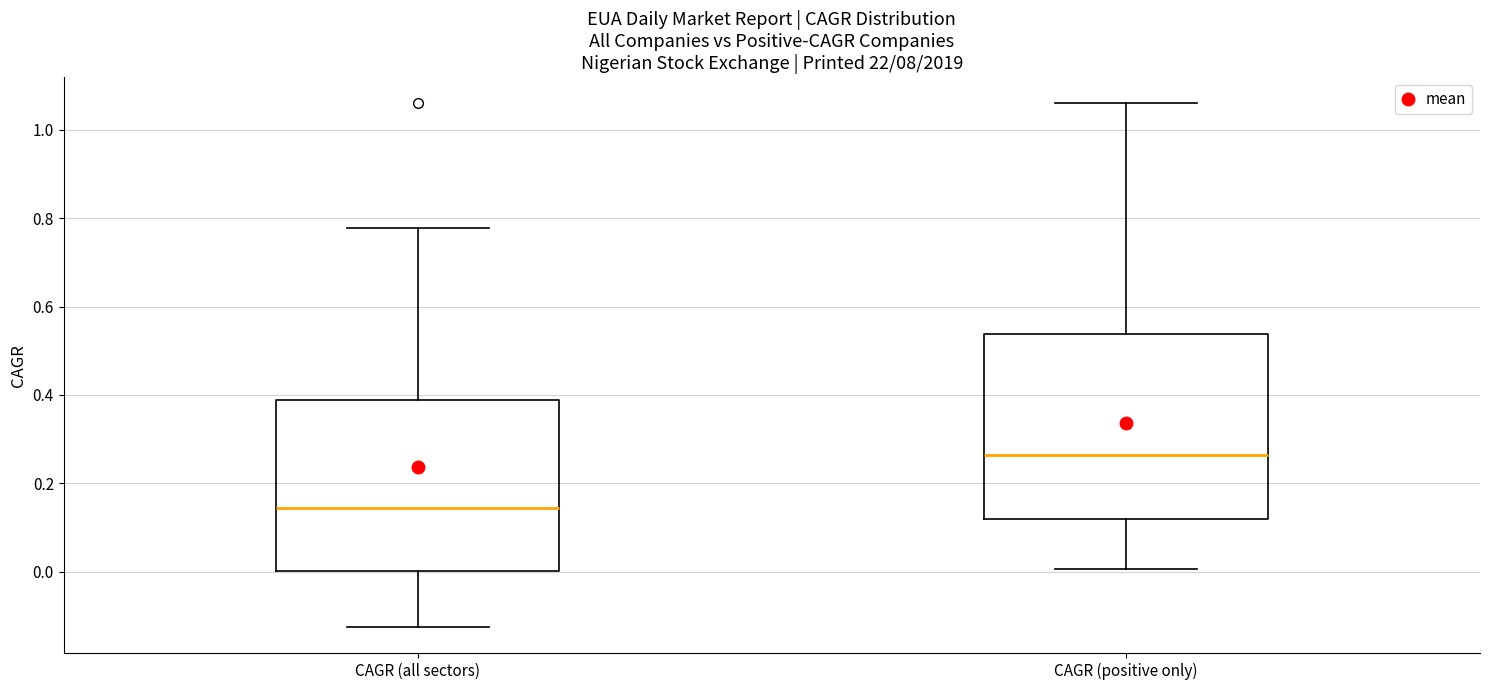

Reading left to right, read every box against the y-axis: the position of its median line, the range the box covers, and the ends of its whiskers. The values are not printed on the chart, so give them approximately, as read against the axis.

CAGR (all sectors): median 0.14, box 0.00 to 0.38, whiskers -0.12 to 0.78
CAGR (positive only): median 0.26, box 0.12 to 0.54, whiskers 0.00 to 1.06